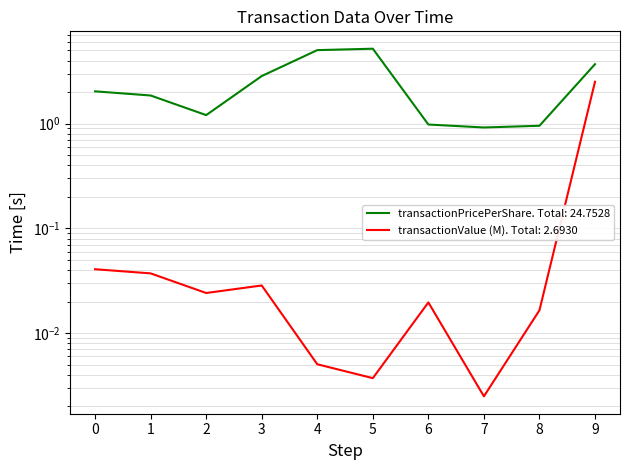

What is the difference between the maximum and minimum values in the transactionPricePerShare series?

4.3